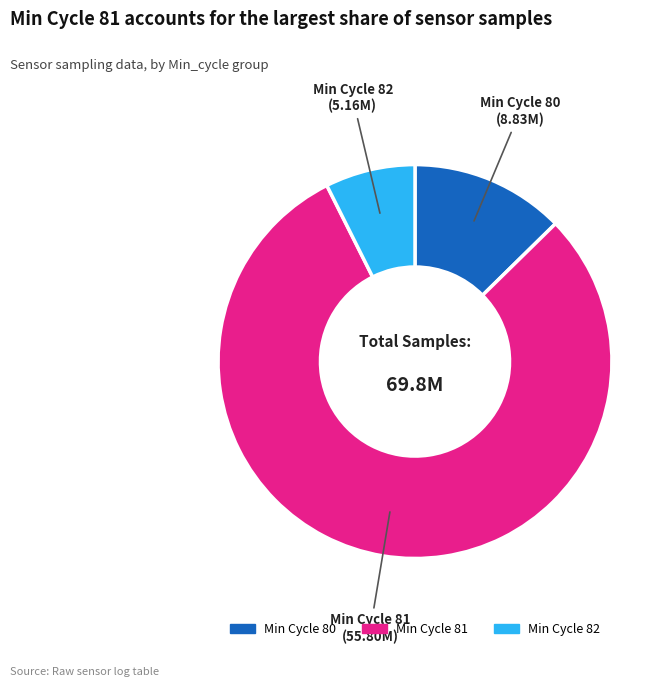

How many slices are in this pie chart?

3